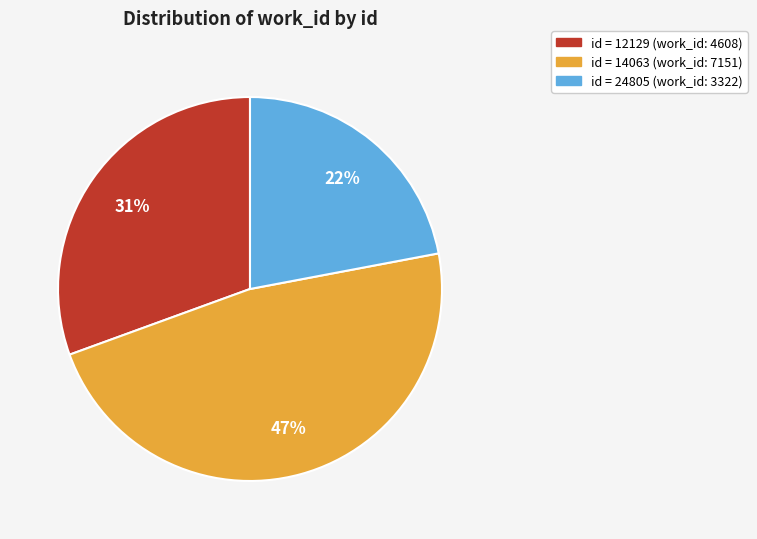

Is there a majority slice in this chart?

No